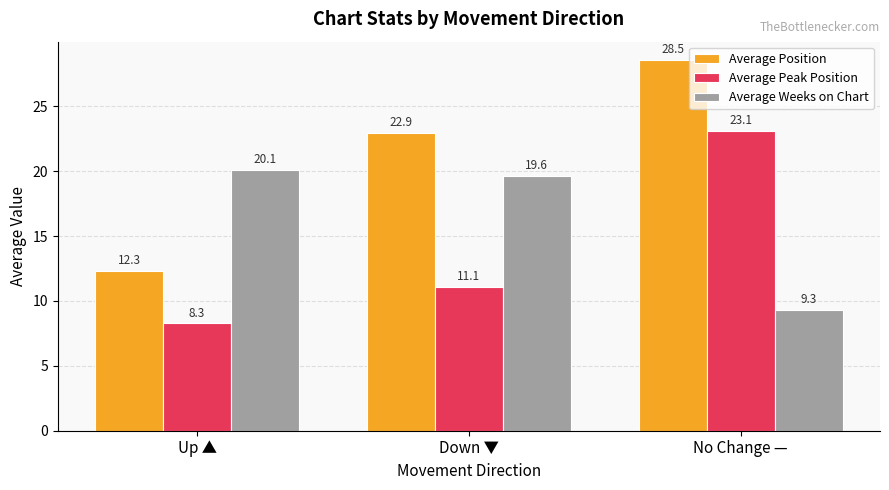

Rank the series at Down ▼ from highest to lowest value.

Average Position, Average Weeks on Chart, Average Peak Position